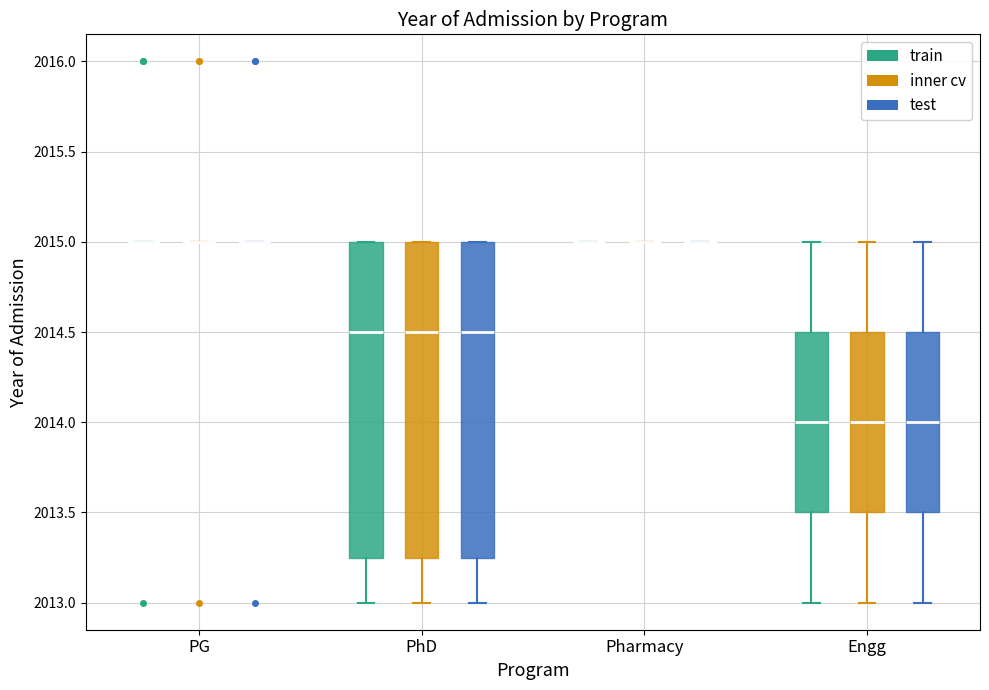

Reading left to right, transcribe this box plot: for each box, give where its median line is, the range the box spans, and where its two whiskers end, as read against the y-axis. The values are not printed on the chart, so give them approximately, as read against the axis.

PG (train): box collapsed to a line at 2015.00, whiskers 2015.00 to 2015.00
PG (inner cv): box collapsed to a line at 2015.00, whiskers 2015.00 to 2015.00
PG (test): box collapsed to a line at 2015.00, whiskers 2015.00 to 2015.00
PhD (train): median 2014.50, box 2013.25 to 2015.00, whiskers 2013.00 to 2015.00
PhD (inner cv): median 2014.50, box 2013.25 to 2015.00, whiskers 2013.00 to 2015.00
PhD (test): median 2014.50, box 2013.25 to 2015.00, whiskers 2013.00 to 2015.00
Pharmacy (train): box collapsed to a line at 2015.00, whiskers 2015.00 to 2015.00
Pharmacy (inner cv): box collapsed to a line at 2015.00, whiskers 2015.00 to 2015.00
Pharmacy (test): box collapsed to a line at 2015.00, whiskers 2015.00 to 2015.00
Engg (train): median 2014.00, box 2013.50 to 2014.50, whiskers 2013.00 to 2015.00
Engg (inner cv): median 2014.00, box 2013.50 to 2014.50, whiskers 2013.00 to 2015.00
Engg (test): median 2014.00, box 2013.50 to 2014.50, whiskers 2013.00 to 2015.00